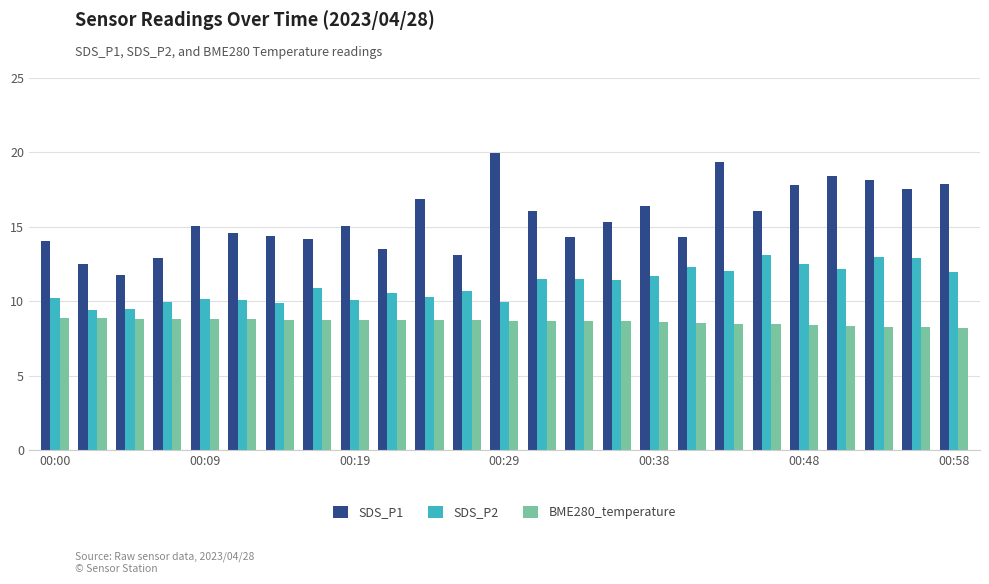

What are all the series names shown in the legend?

SDS_P1, SDS_P2, BME280_temperature